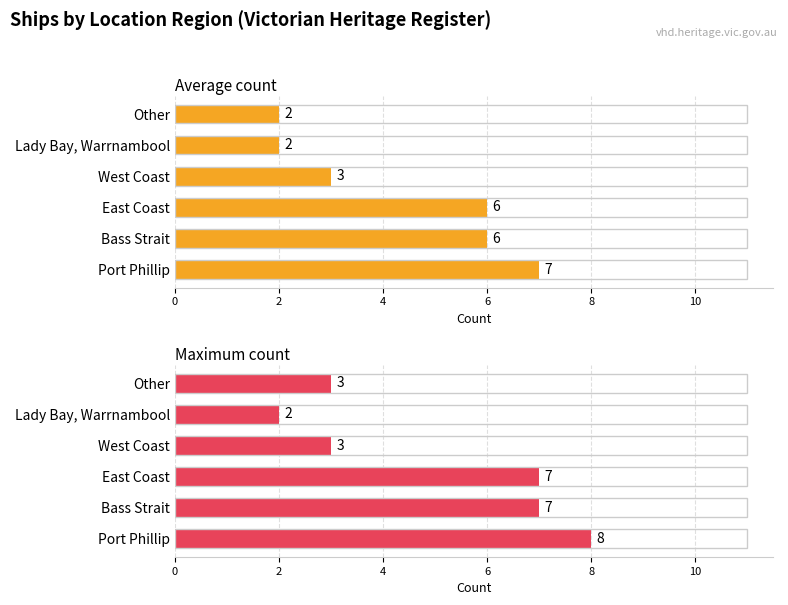

Count the Maximum count values in the range 3 to 7.

4